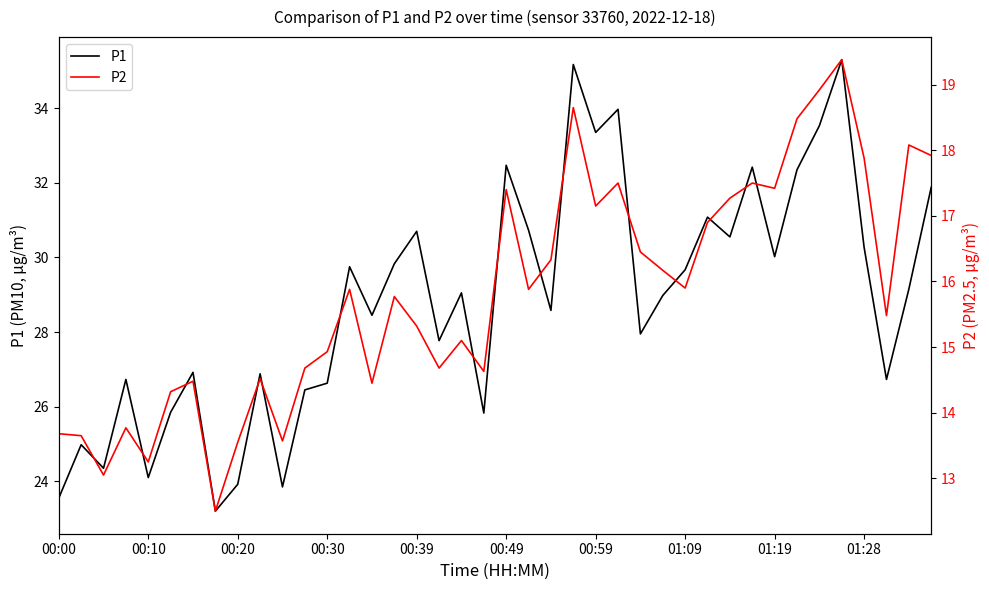

True or false: P1 and P2 intersect in this chart.

False